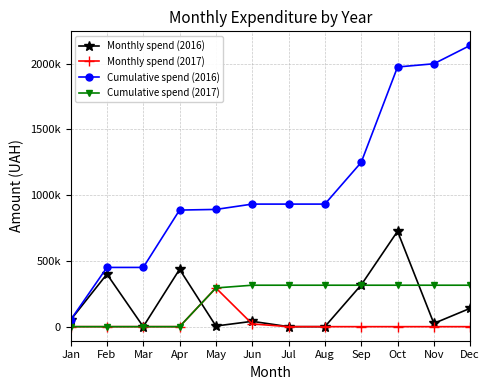

In Monthly spend (2017), how many points are higher than both neighbors (excluding endpoints)?

1